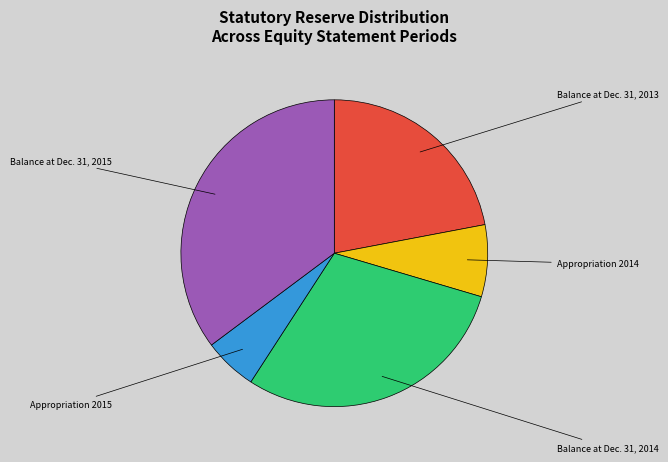

Approximately how many times larger is the value at Appropriation 2014 compared to Appropriation 2015?

1.3